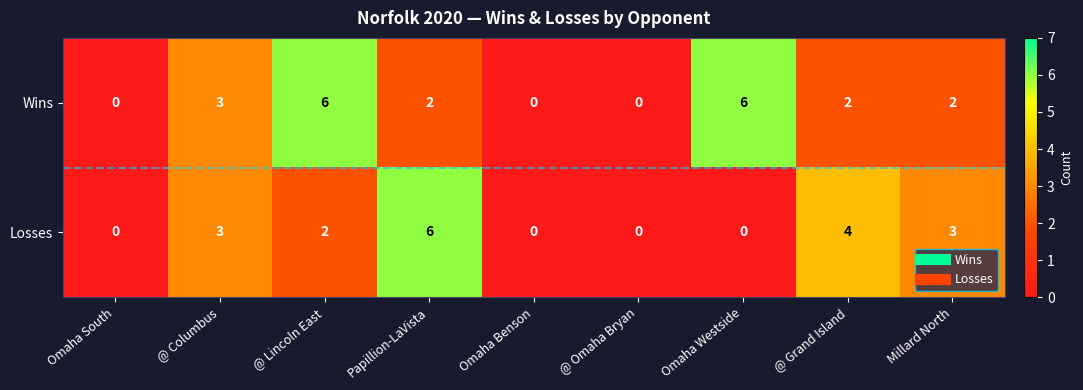

Count the Losses values in the range 0 to 3.

7